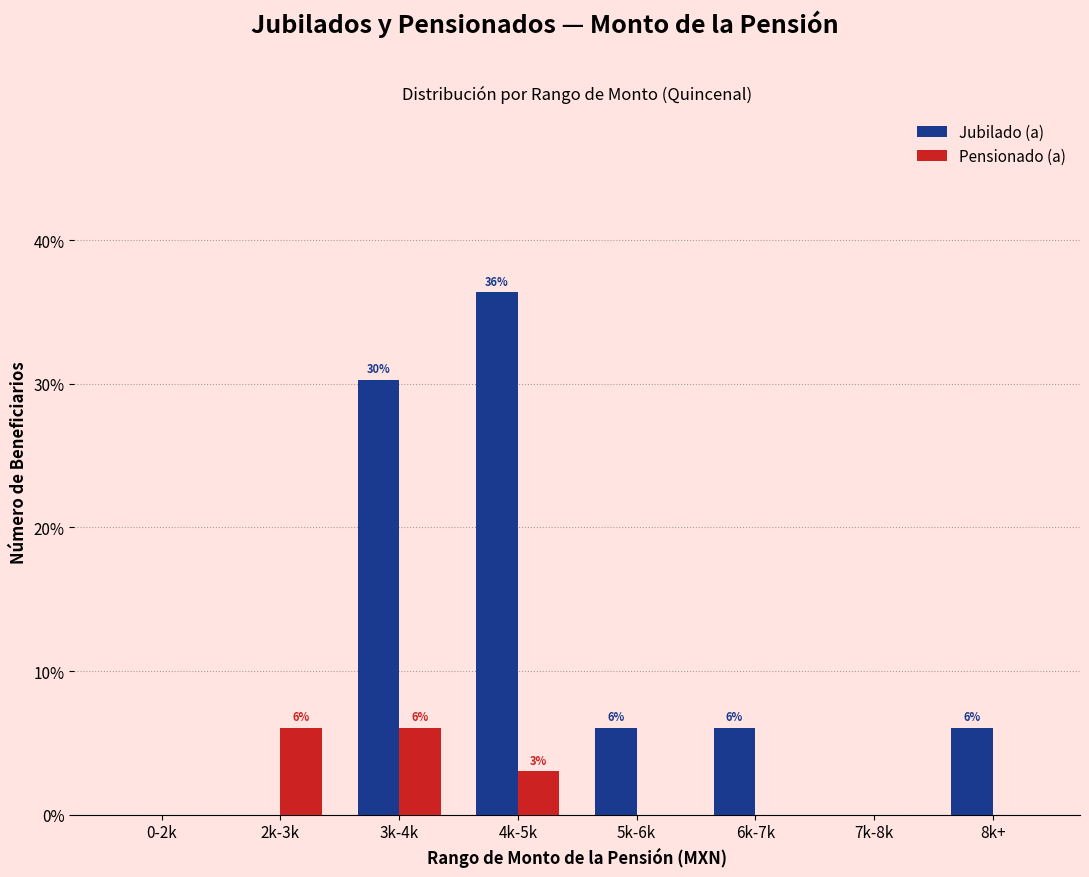

Rank the series by their average value, from lowest to highest.

Pensionado (a), Jubilado (a)